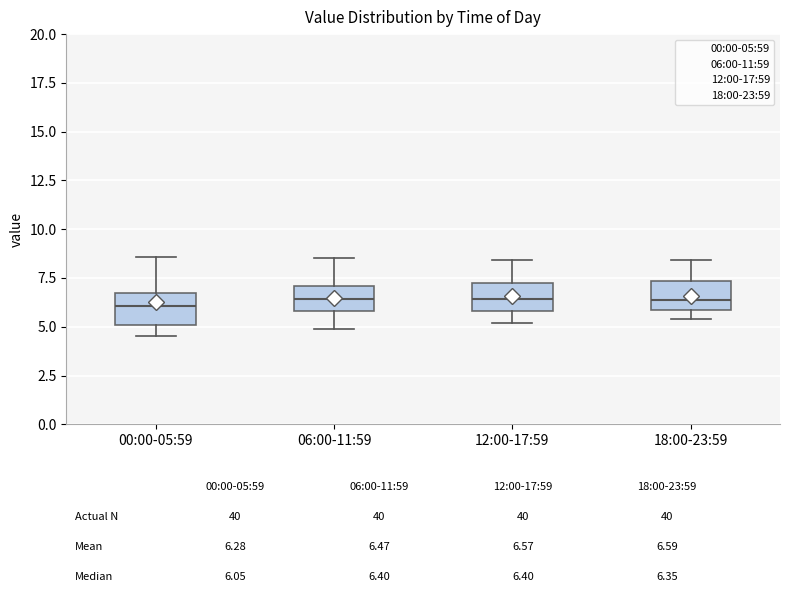

Reading left to right, transcribe this box plot: for each box, give where its median line is, the range the box spans, and where its two whiskers end, as read against the y-axis. The values are not printed on the chart, so give them approximately, as read against the axis.

00:00-05:59: median 6.0, box 5.0 to 6.5, whiskers 4.5 to 8.5
06:00-11:59: median 6.5, box 6.0 to 7.0, whiskers 5.0 to 8.5
12:00-17:59: median 6.5, box 6.0 to 7.0, whiskers 5.0 to 8.5
18:00-23:59: median 6.5, box 6.0 to 7.5, whiskers 5.5 to 8.5